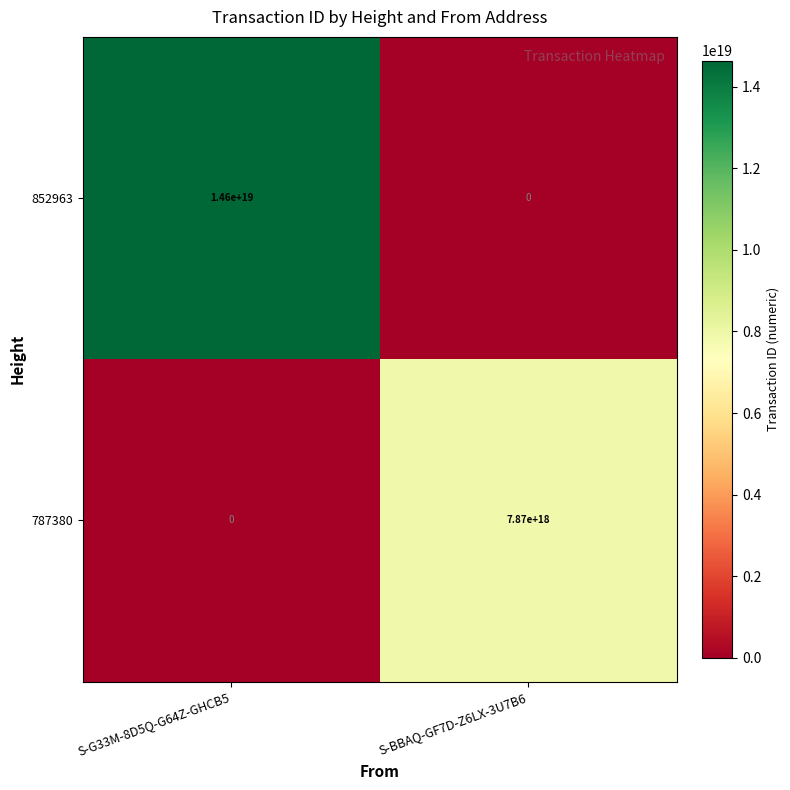

True or false: 852963 has a value of 7764909830108872704 at S-BBAQ-GF7D-Z6LX-3U7B6.

False